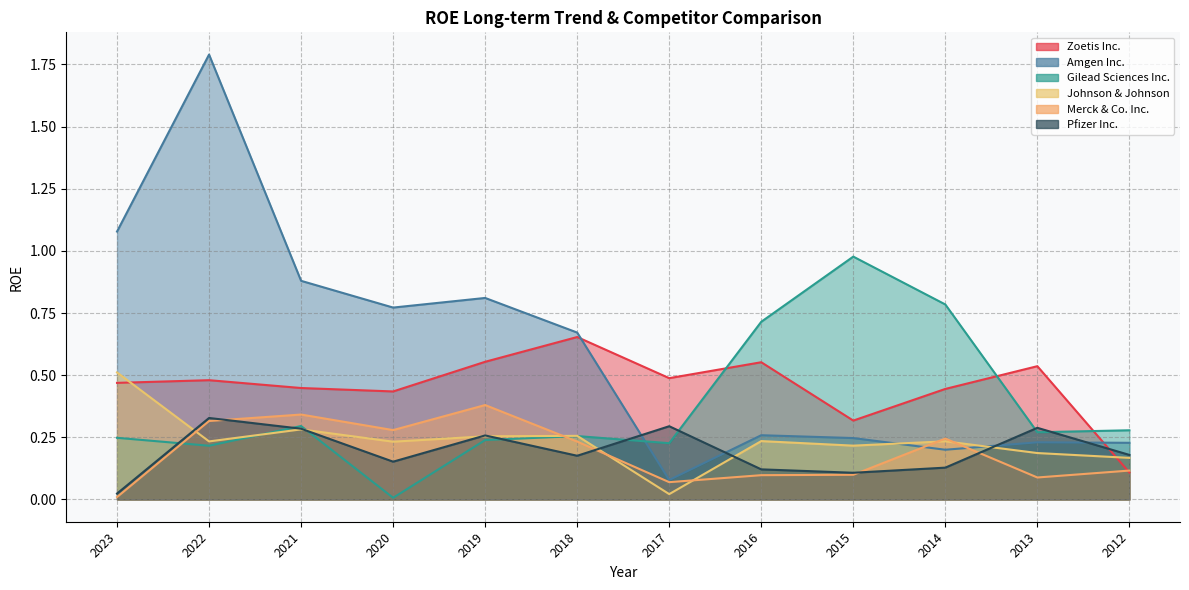

How many times do Pfizer Inc. and Amgen Inc. cross each other?

4